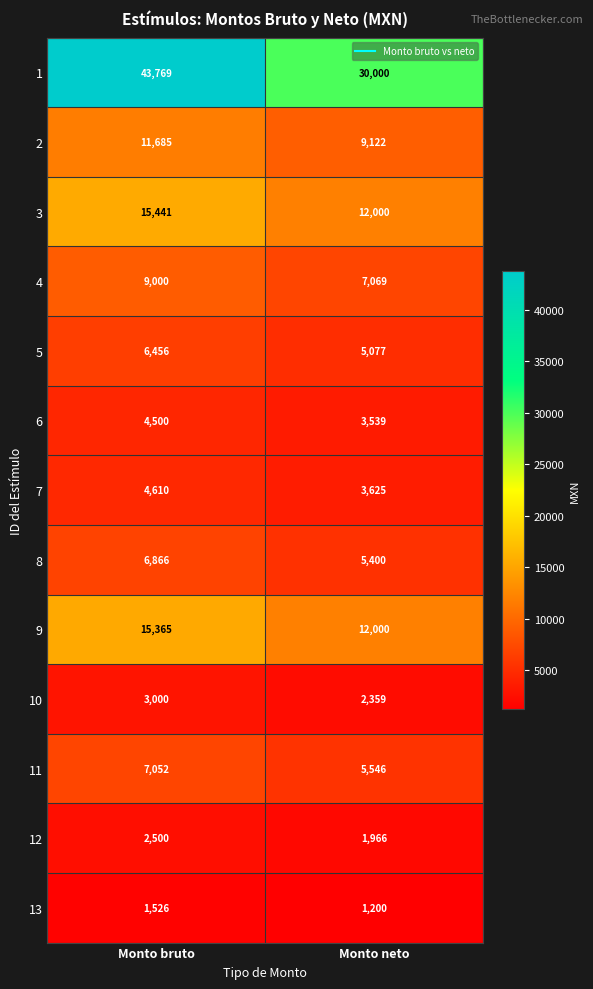

Which series changed the most between Monto bruto and Monto neto?

1